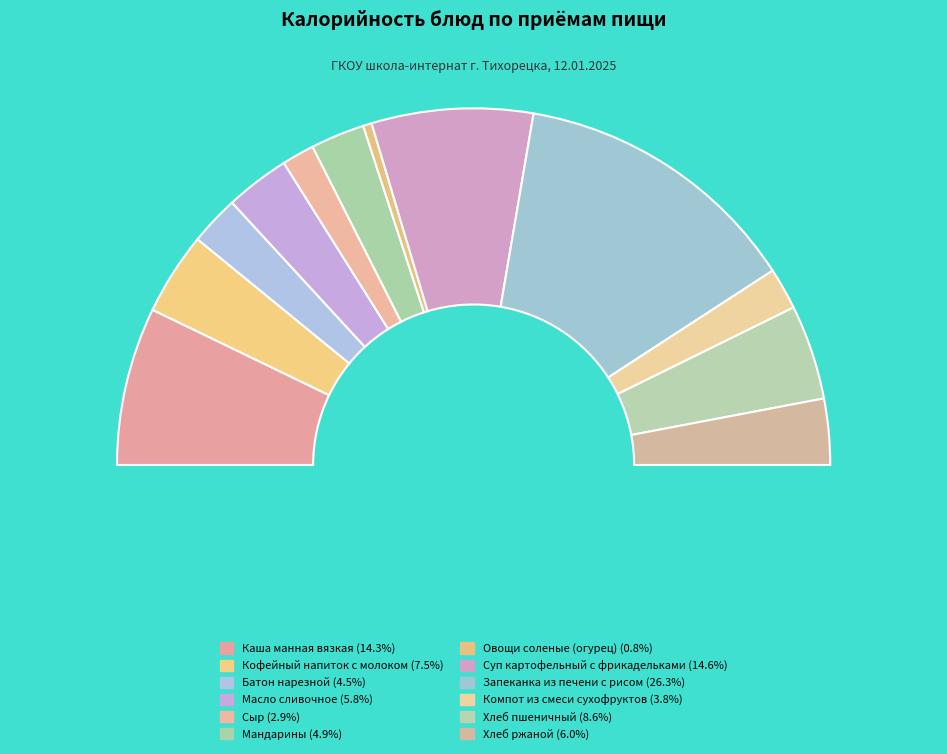

Which category has the smallest portion of the pie?

Овощи соленые (огурец)